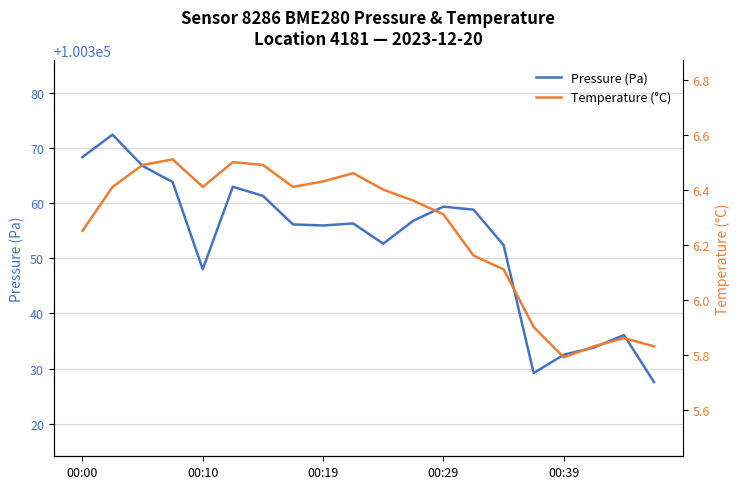

What are all the series names shown in the legend?

Pressure (Pa), Temperature (°C)